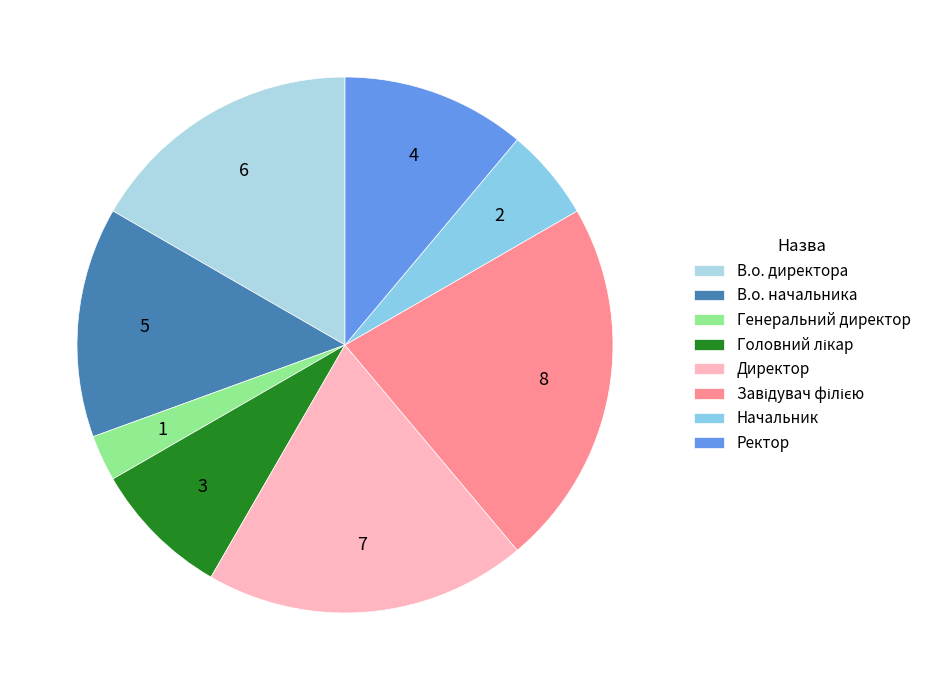

How many segments does this pie chart have?

8